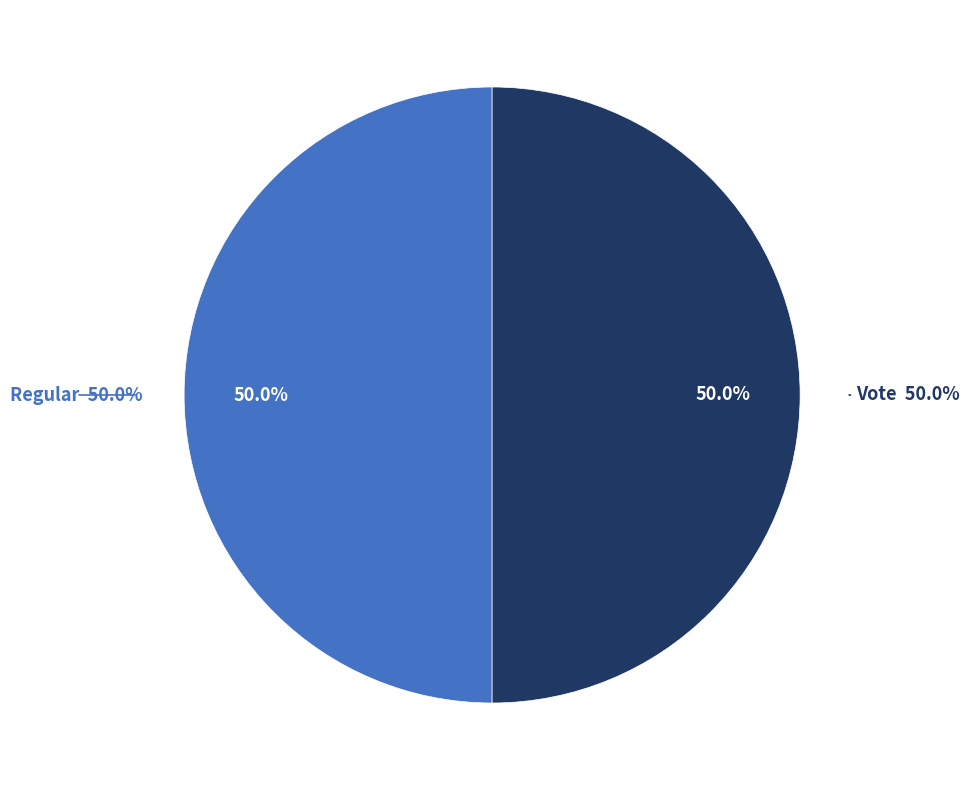

Rank the categories by value from lowest to highest.

Regular (io_index=0), Vote (io_index=2)